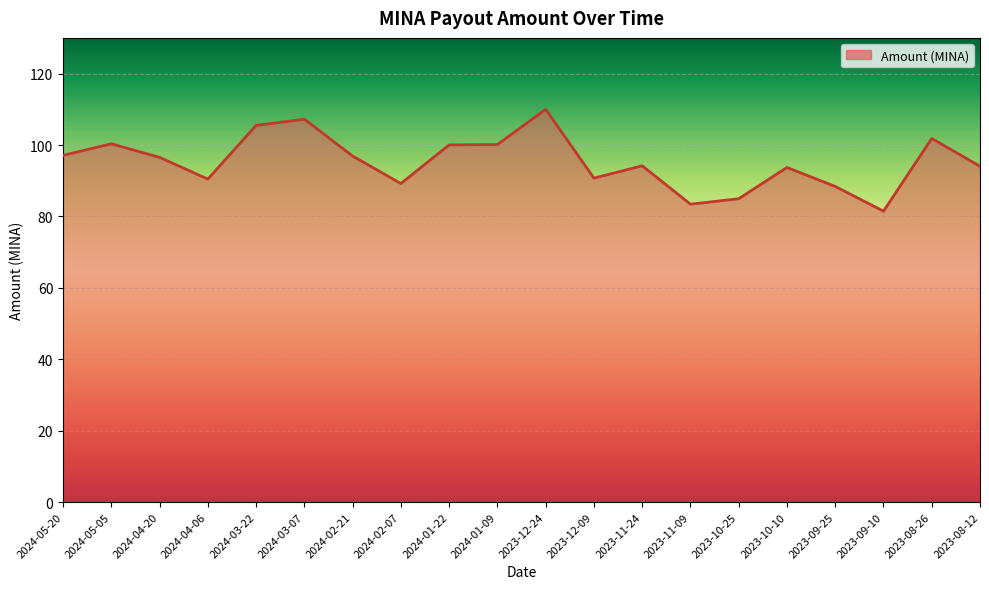

At which category does the data reach its first local valley?

2024-04-06